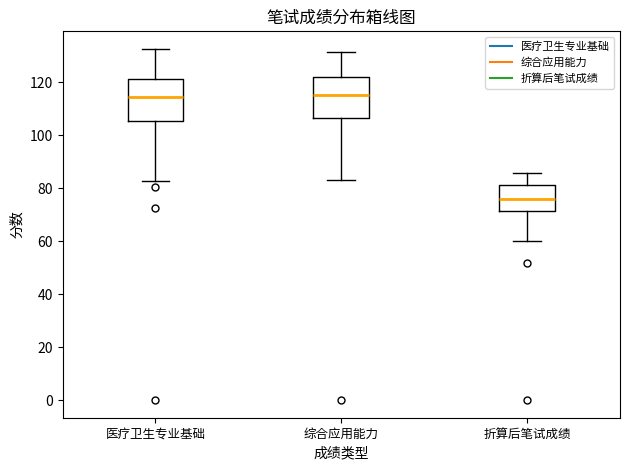

Reading left to right, read every box against the y-axis: the position of its median line, the range the box covers, and the ends of its whiskers. The values are not printed on the chart, so give them approximately, as read against the axis.

医疗卫生专业基础: median 114, box 106 to 122, whiskers 82 to 132
综合应用能力: median 116, box 106 to 122, whiskers 84 to 132
折算后笔试成绩: median 76, box 72 to 82, whiskers 60 to 86